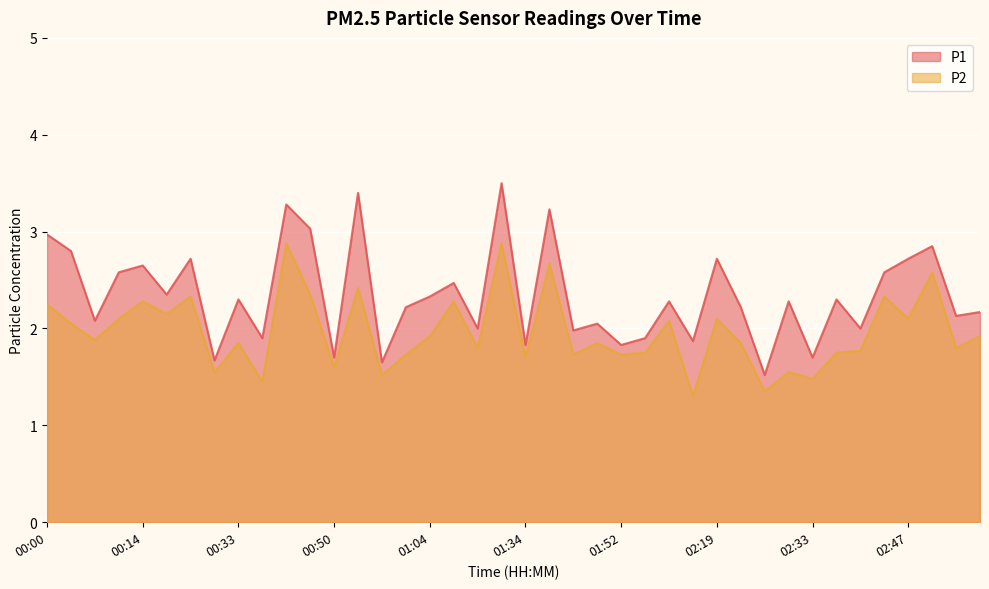

What is the minimum value for P2?

1.3